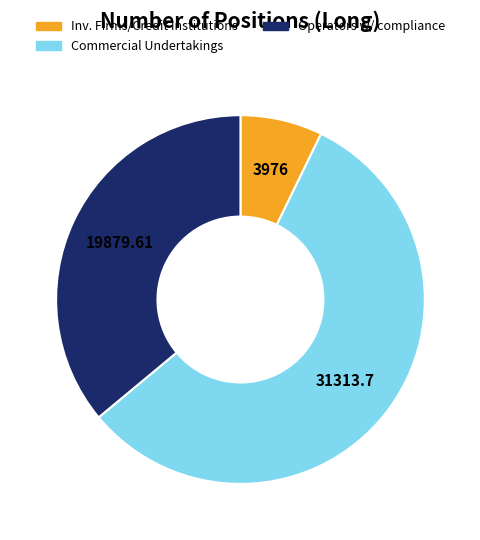

Is there any slice that represents more than half of the pie?

Yes